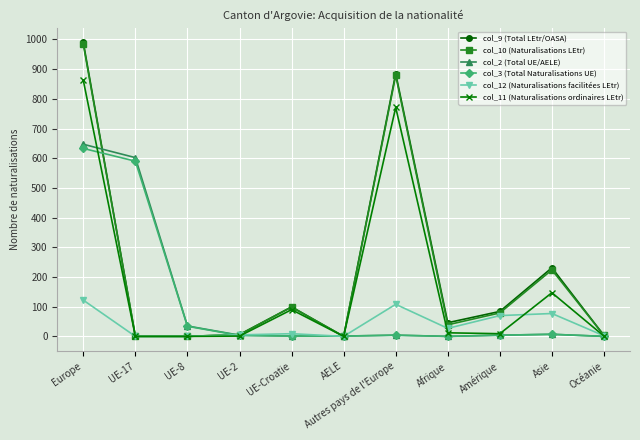

What is the value of the col_9 (Total LEtr/OASA) point at the 4th from the left?

6